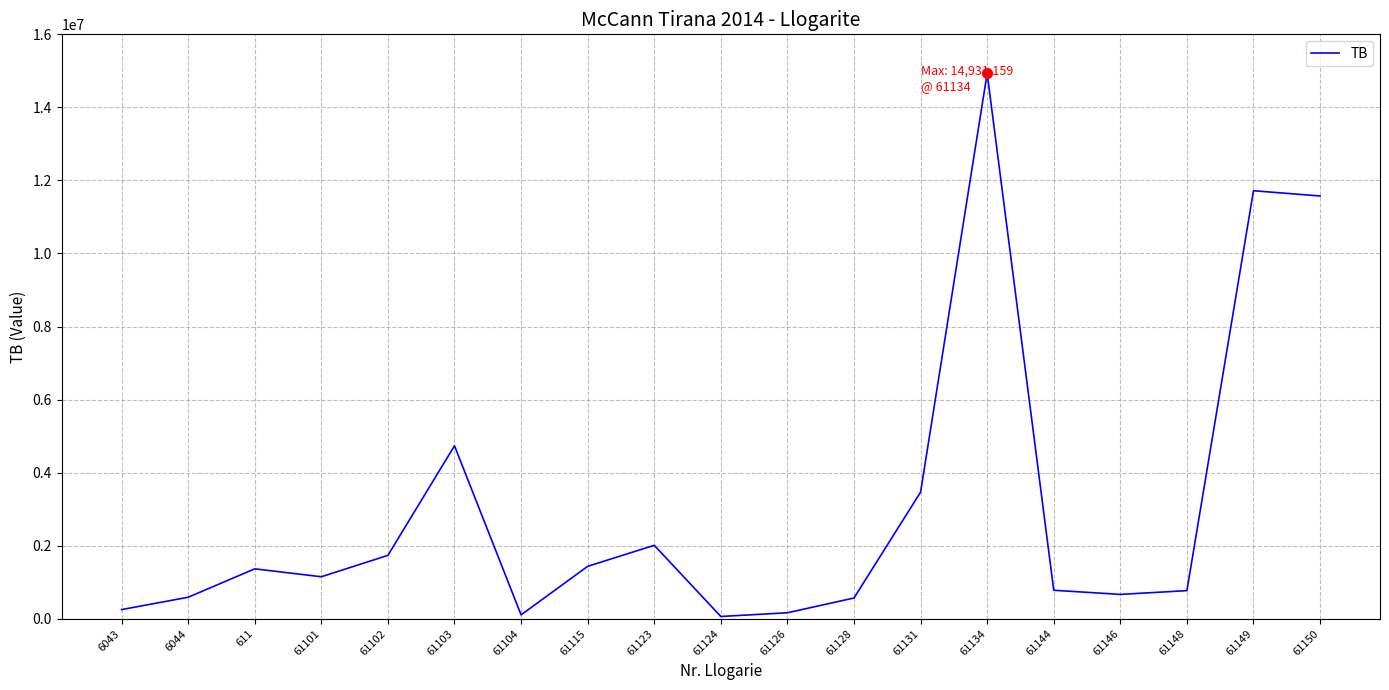

What is the ratio of the value at 61144 to the value at 61103?

0.2